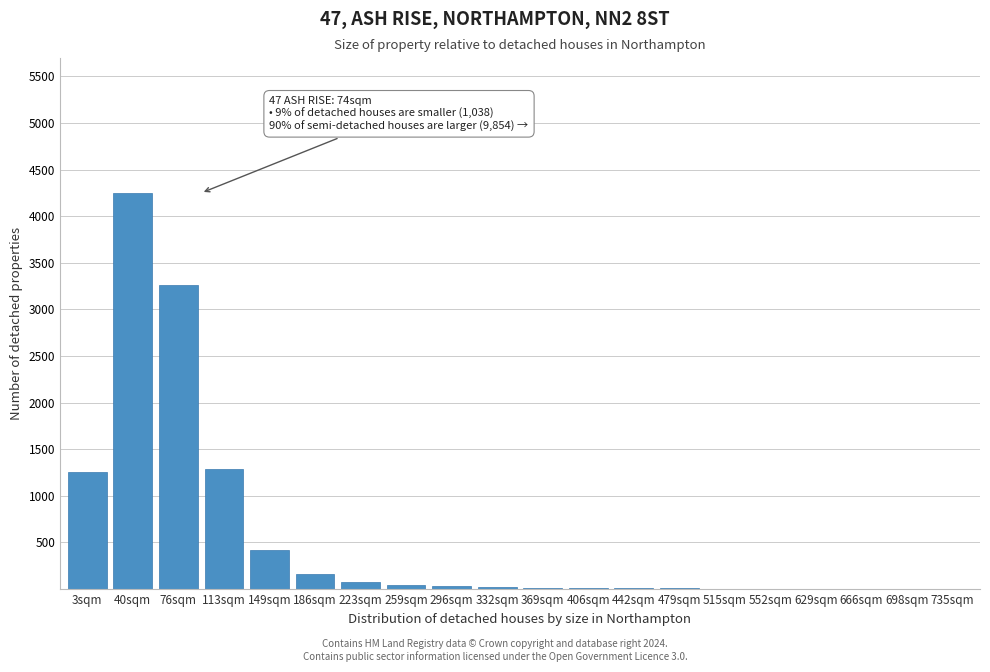

The value at 40sqm is 4250. True or false?

True